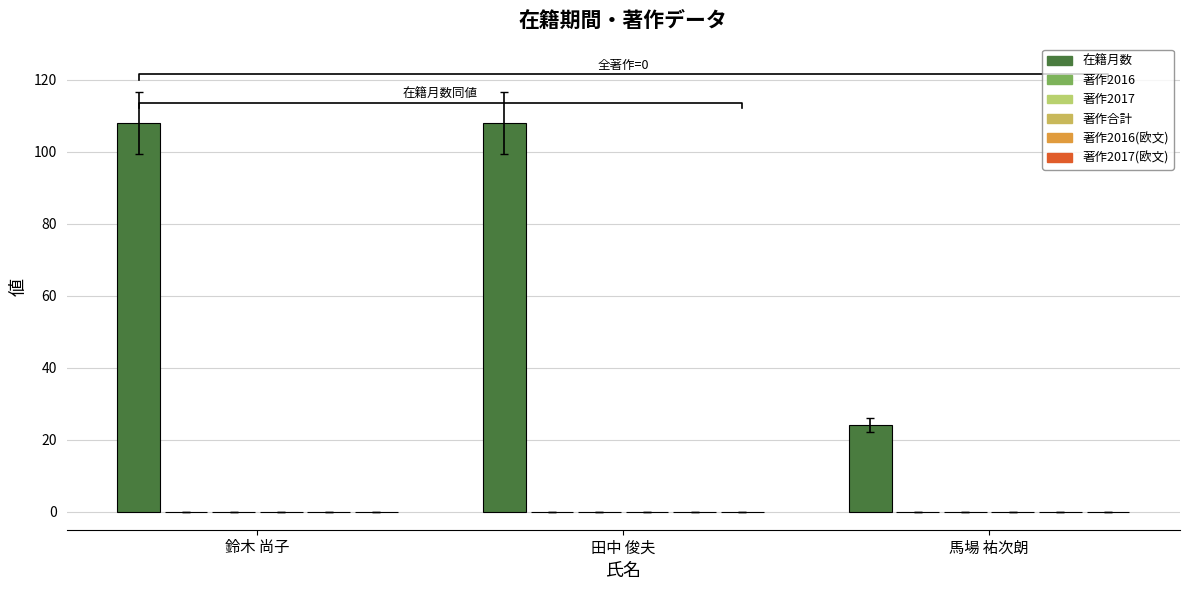

What are all the series names shown in the legend?

在籍月数, 著作2016, 著作2017, 著作合計, 著作2016(欧文), 著作2017(欧文)